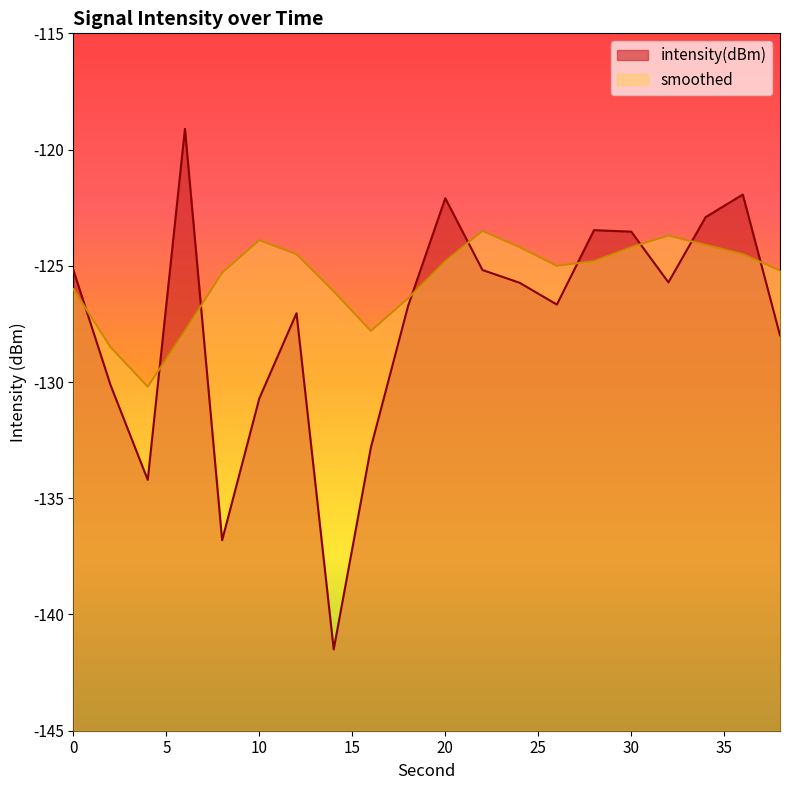

Which category has the highest value in the smoothed series?

22